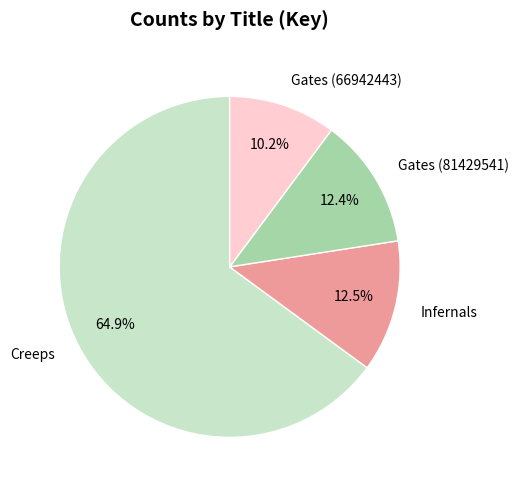

Is there a majority slice in this chart?

Yes